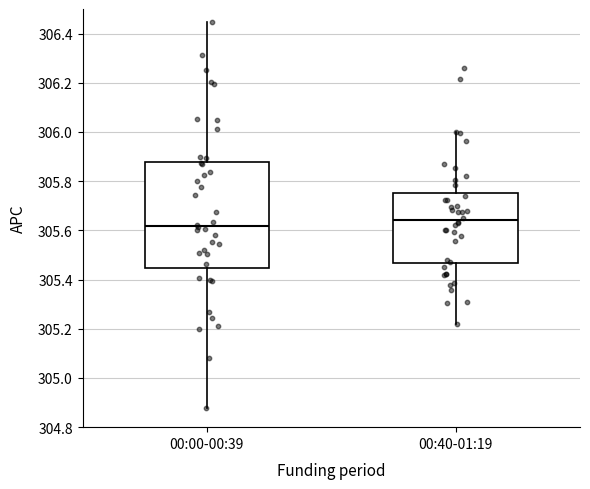

Which box is the tallest, from its lower edge to its upper edge?

00:00-00:39